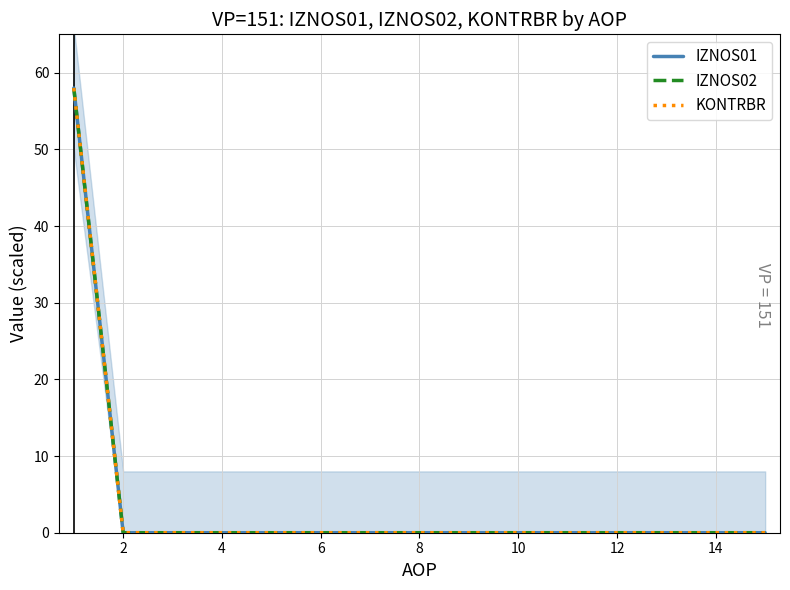

True or false: IZNOS02 and KONTRBR cross at least once.

False